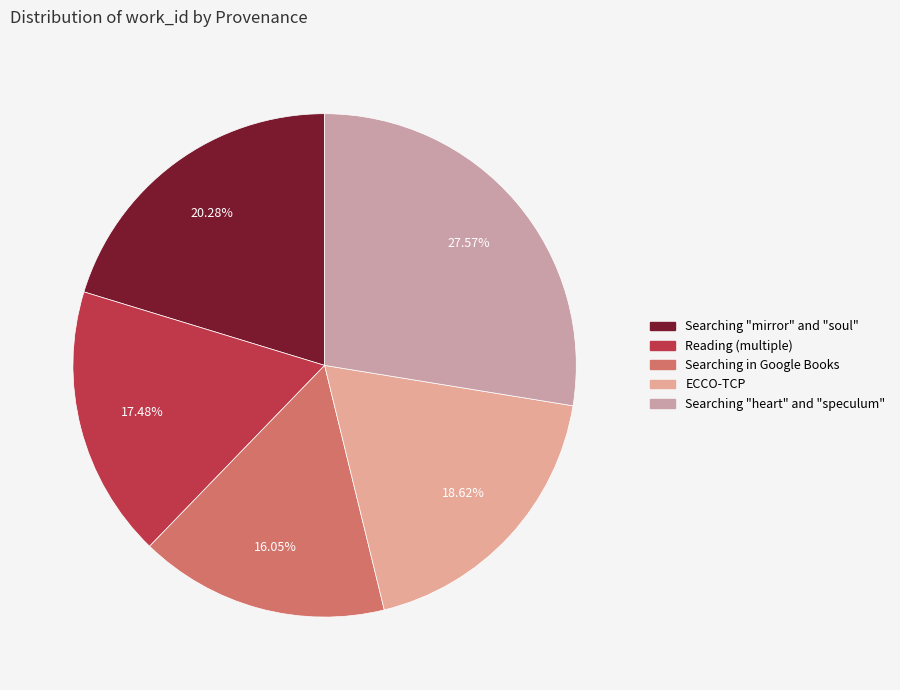

How many segments does this pie chart have?

5